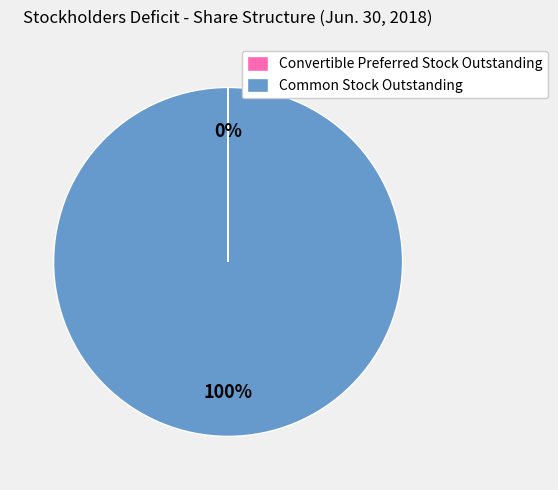

True or false: Common Stock Outstanding accounts for 100% of the total.

True